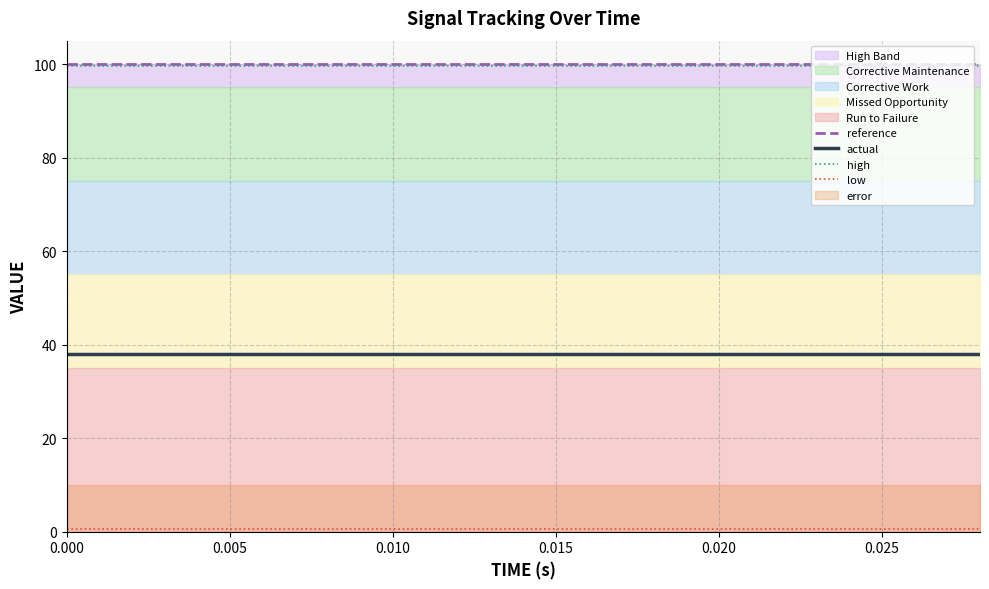

What is the value of the reference point at the 1st from the left?

100.0